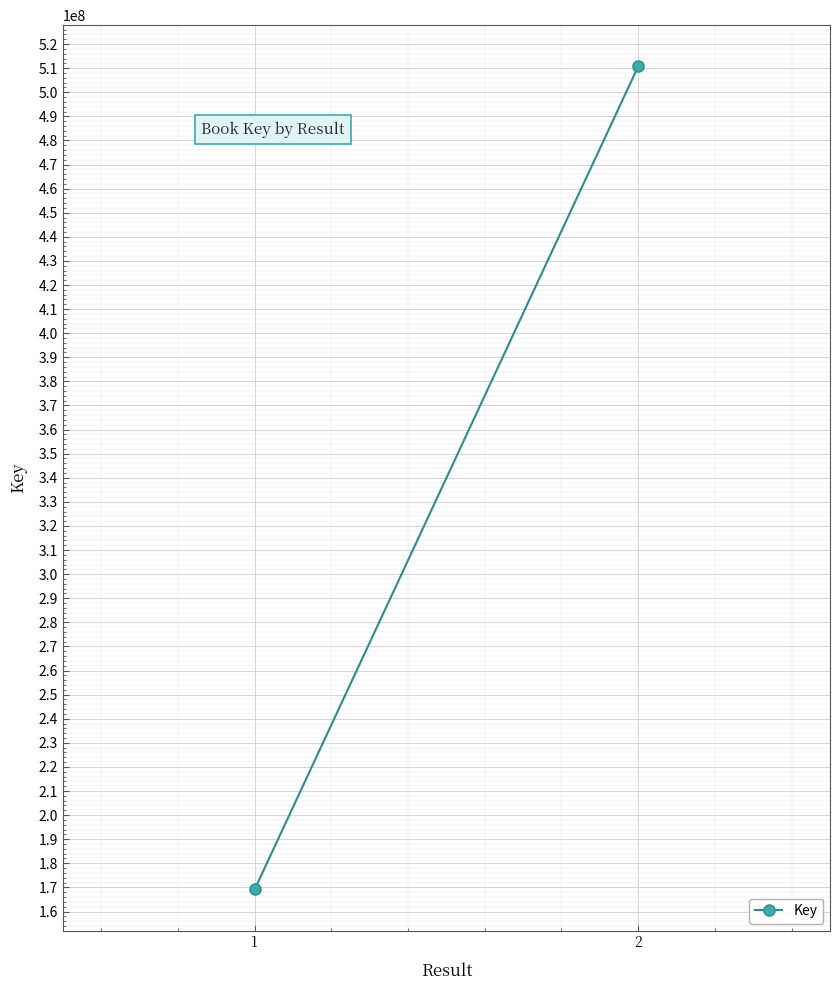

Rank the categories by value from lowest to highest.

1, 2